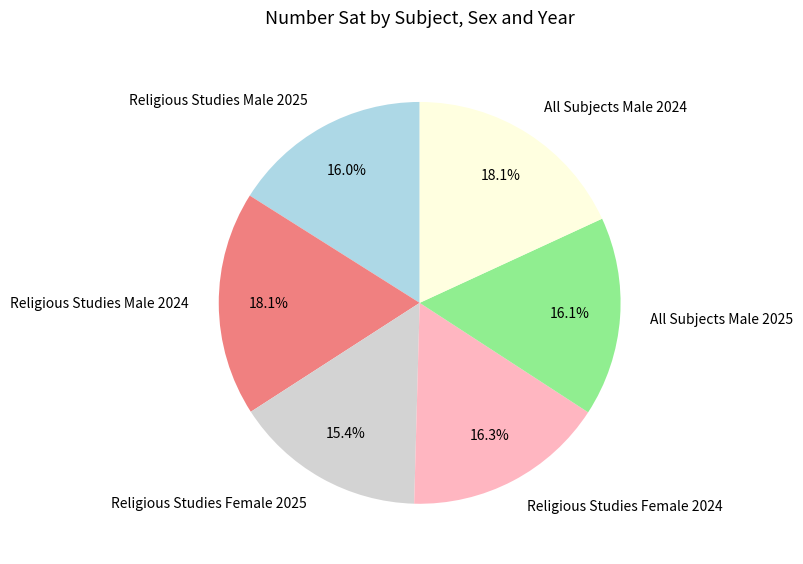

Approximately how many times larger is the value at Religious Studies Female 2025 compared to All Subjects Male 2025?

1.0